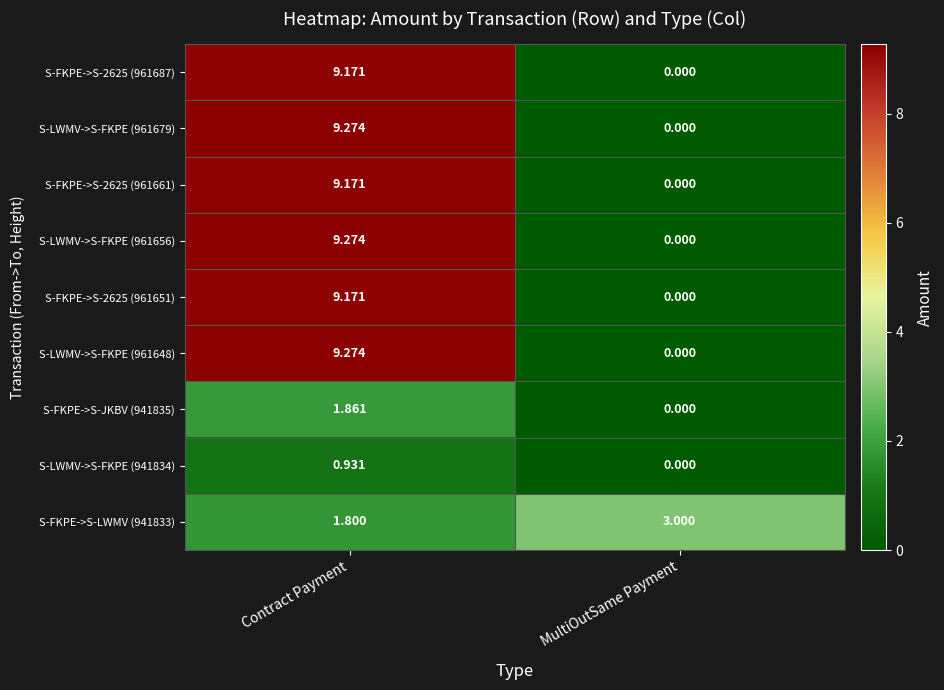

List the labels in order of S-LWMV->S-FKPE (961656) value, largest first.

Contract Payment, MultiOutSame Payment